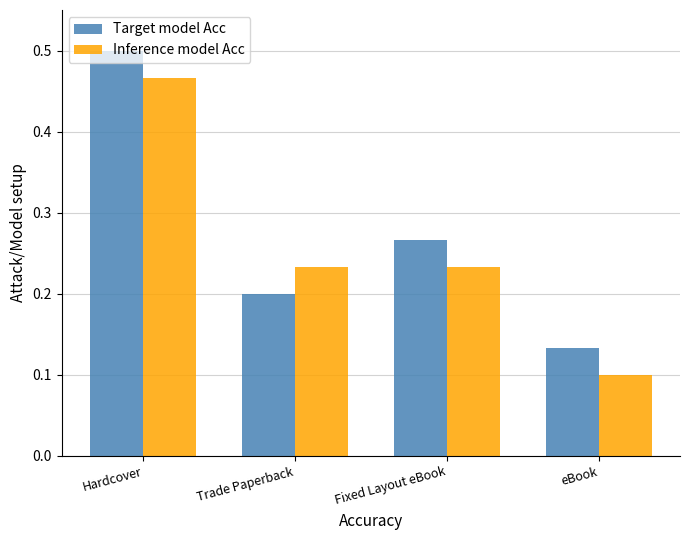

How many bars are there in total?

8